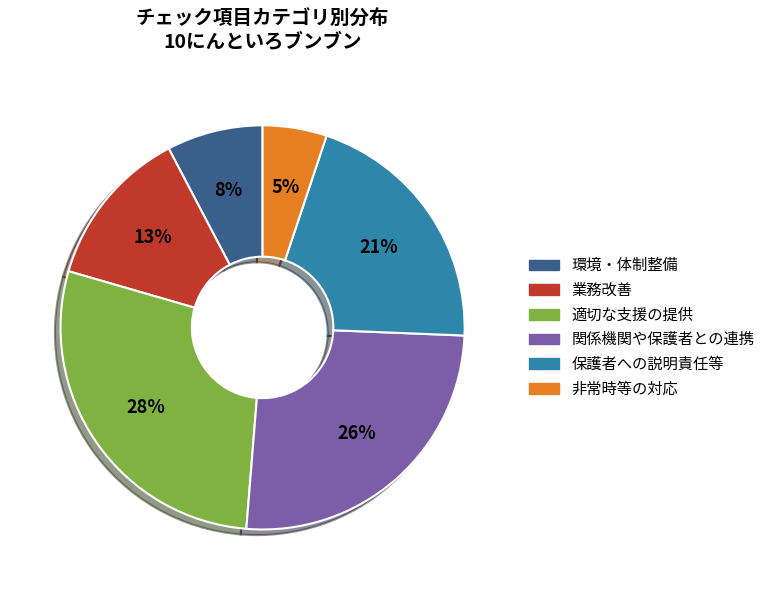

To the nearest percent, what is the difference between the largest and smallest slice percentages?

23%